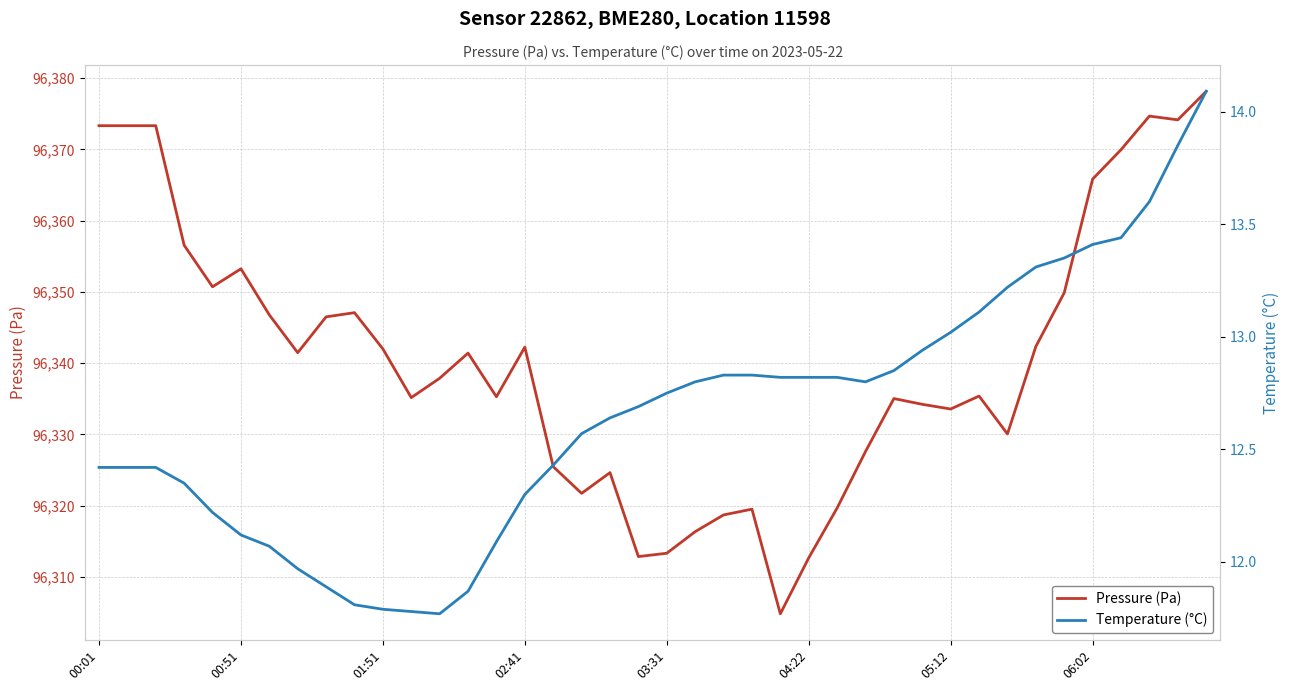

At which category does the chart reach its peak across all series?

39